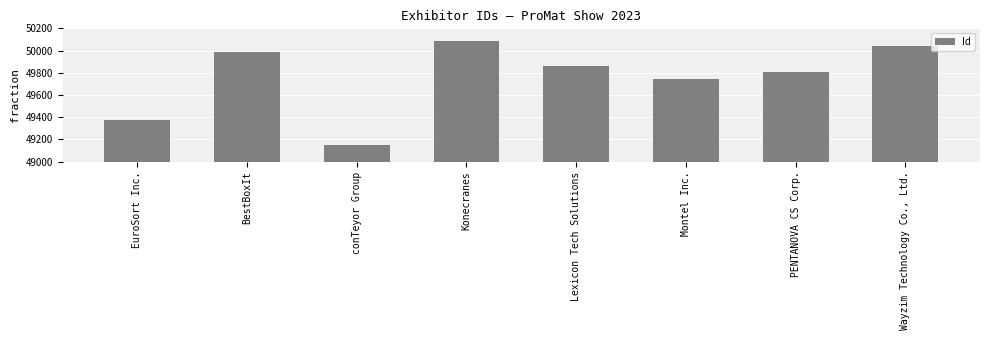

Reading right to left, transcribe all the data shown in this chart.

50038	49803	49748	49858	50084	49150	49990	49378